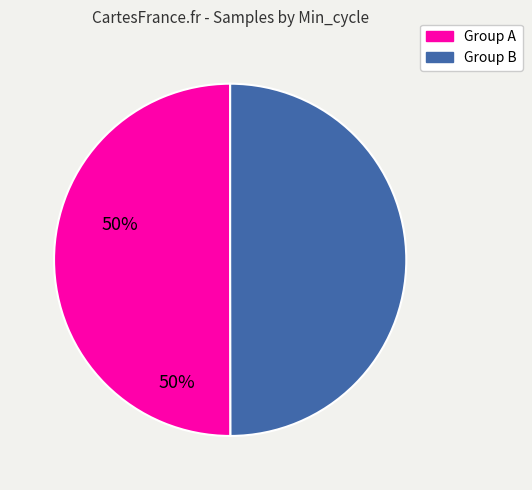

Approximately how many times larger is the value at Group A compared to Group B?

1.0